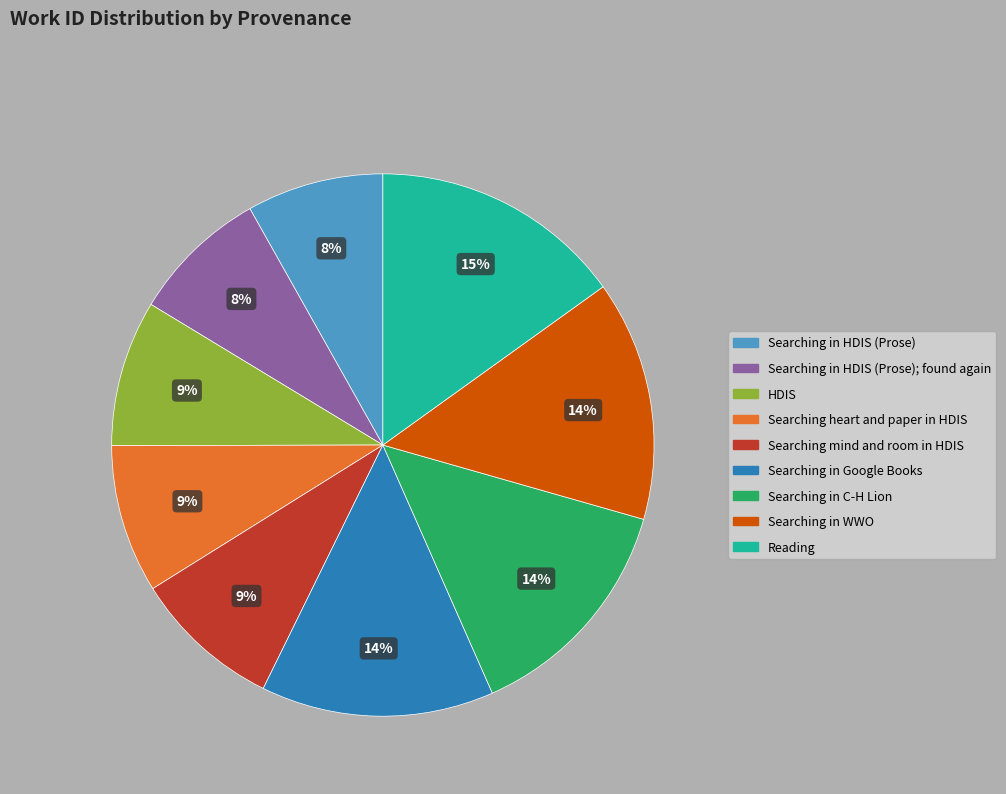

Is there a majority slice in this chart?

No